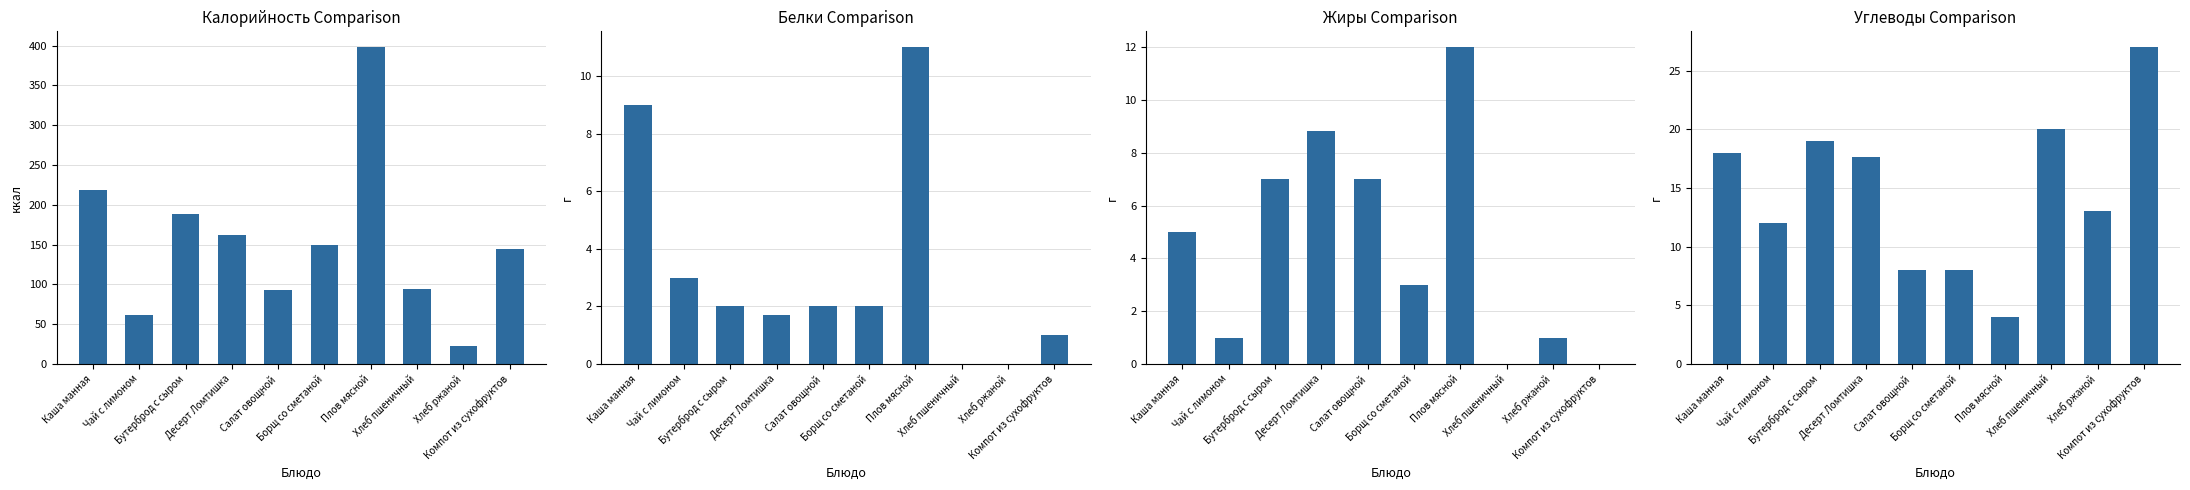

Is the value of Калорийность at Хлеб пшеничный greater than the value of Углеводы at Бутерброд с сыром?

Yes